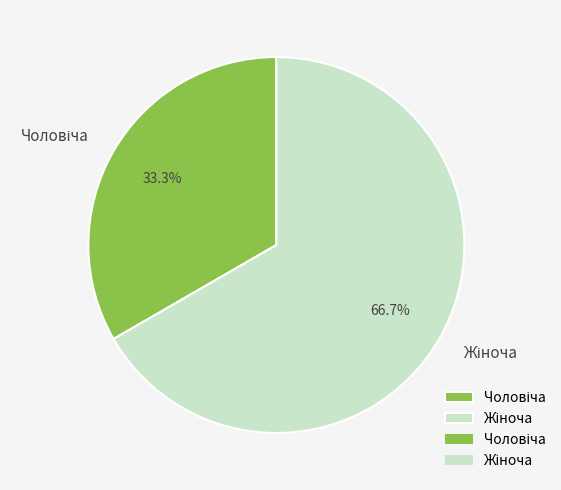

Does any single category account for the majority?

Yes